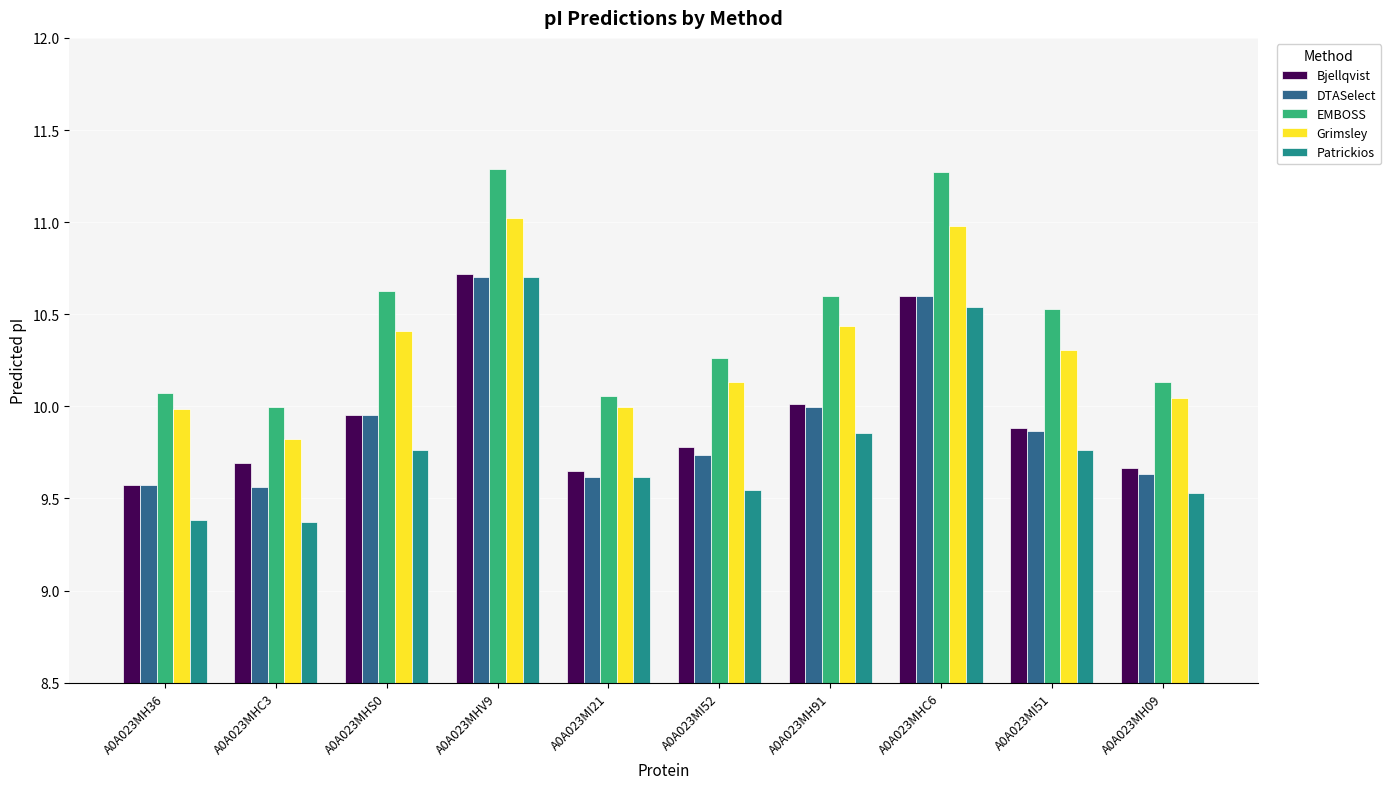

At which category is the sum across all series the highest?

A0A023MHV9